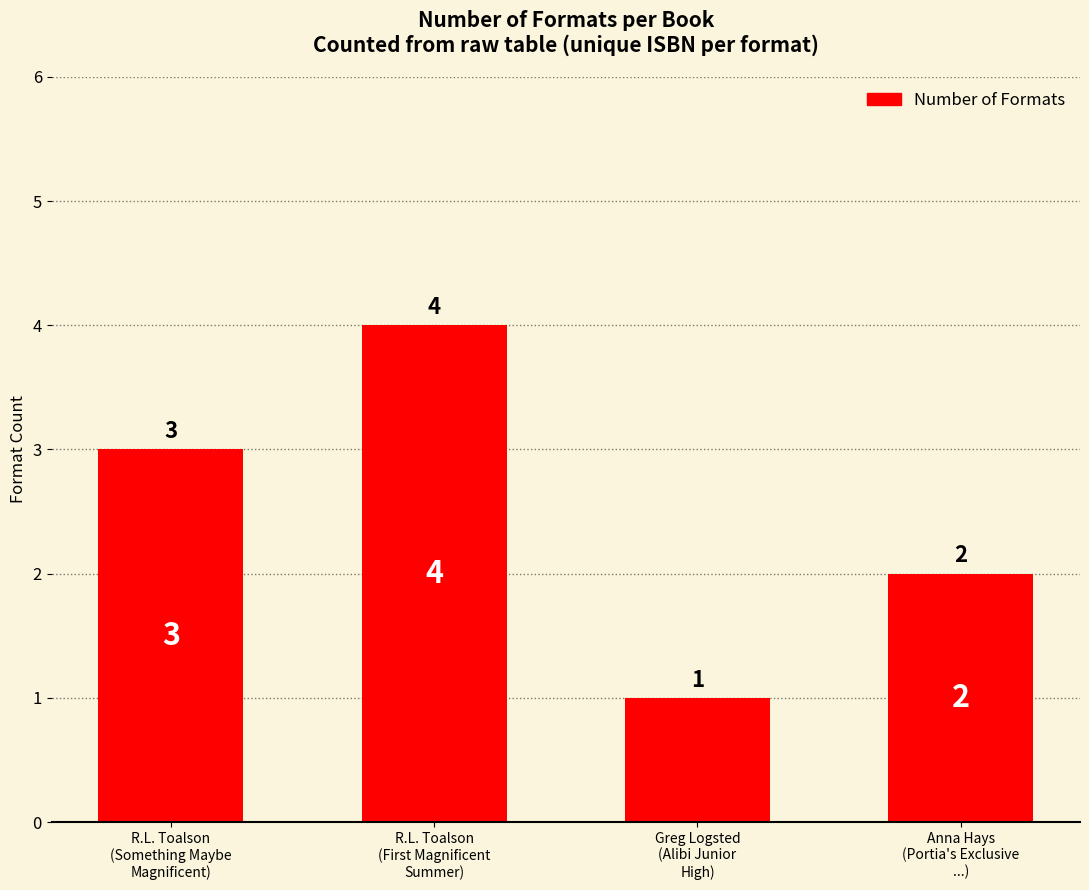

What is the ratio of the value at Anna Hays
(Portia's Exclusive
...) to the value at Greg Logsted
(Alibi Junior
High)?

2.0